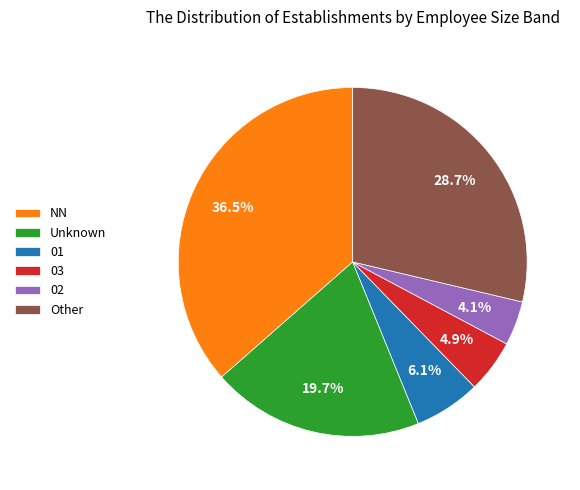

What is the ratio of the value at Unknown to the value at 03?

4.0